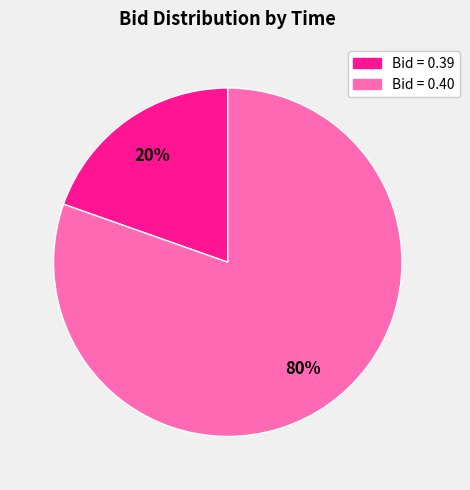

True or false: Bid = 0.39 accounts for 20% of the total.

True